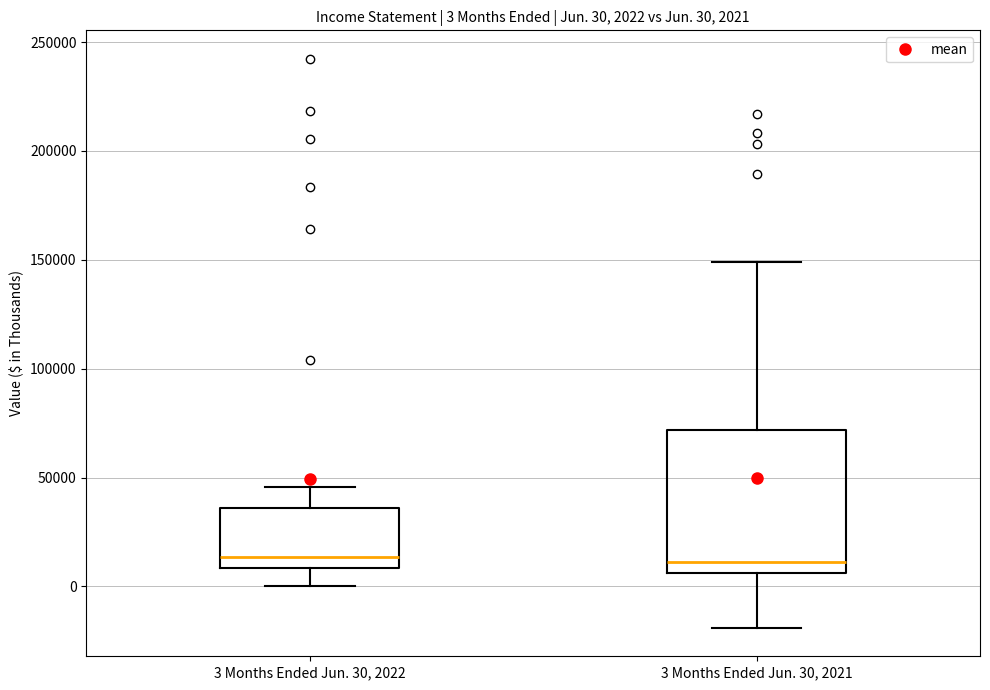

Which box is the tallest, from its lower edge to its upper edge?

3 Months Ended Jun. 30, 2021